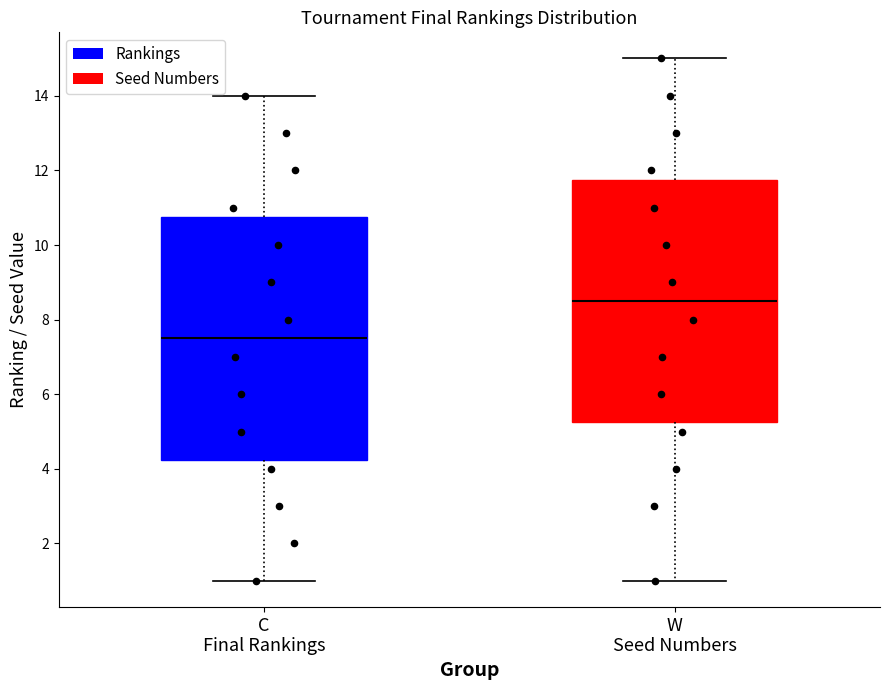

Reading left to right, read every box against the y-axis: the position of its median line, the range the box covers, and the ends of its whiskers. The values are not printed on the chart, so give them approximately, as read against the axis.

C Final Rankings: median 7.6, box 4.2 to 10.8, whiskers 1.0 to 14.0
W Seed Numbers: median 8.6, box 5.2 to 11.8, whiskers 1.0 to 15.0